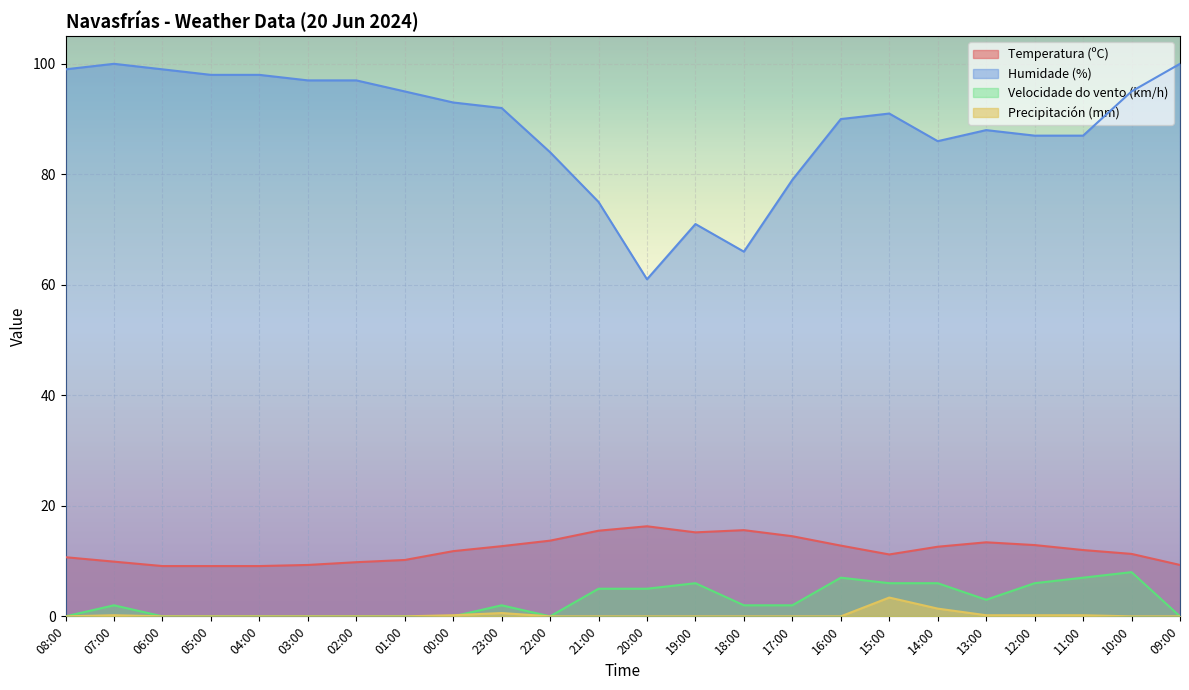

What are all the series names shown in the legend?

Temperatura (ºC), Humidade (%), Velocidade do vento (km/h), Precipitación (mm)